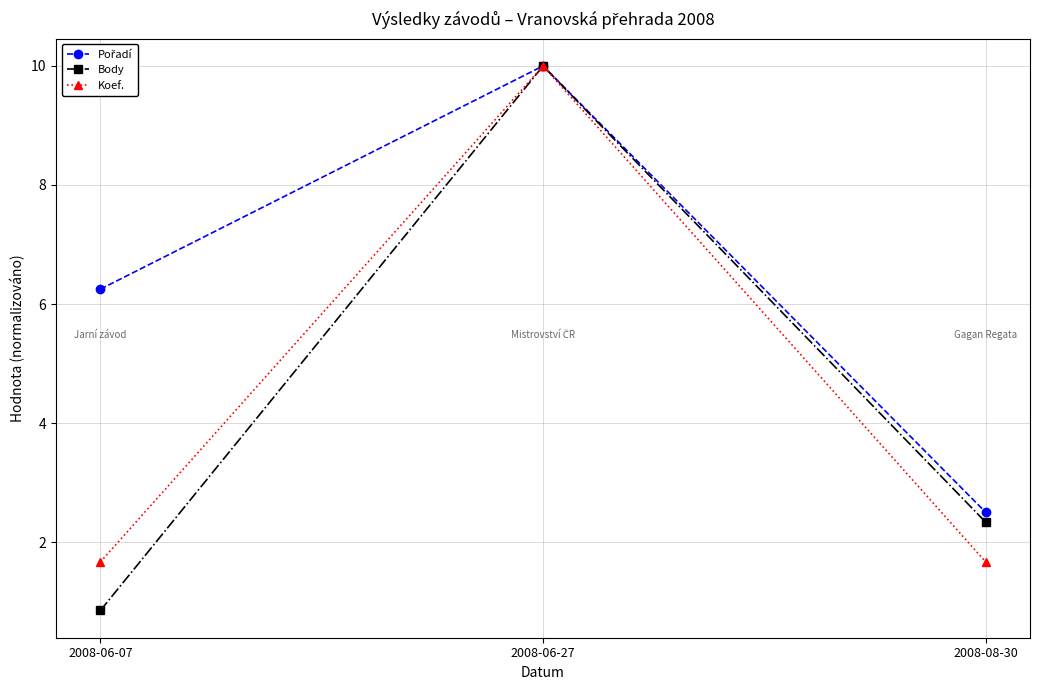

Which category has the lowest value across all series?

2008-06-07